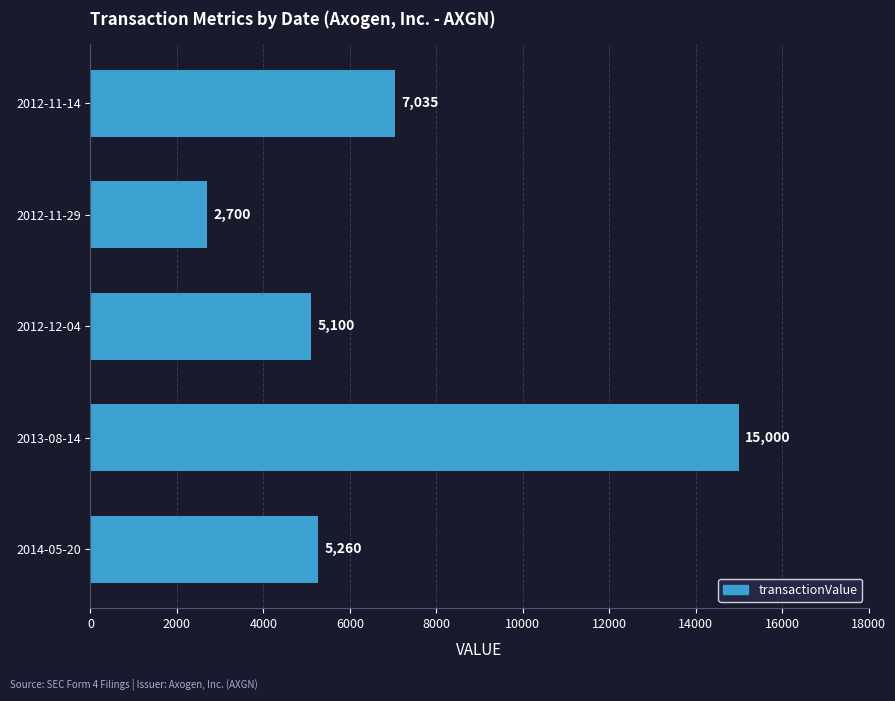

Reading top to bottom, extract all data points from this chart.

7035	2700	5100	15000	5260